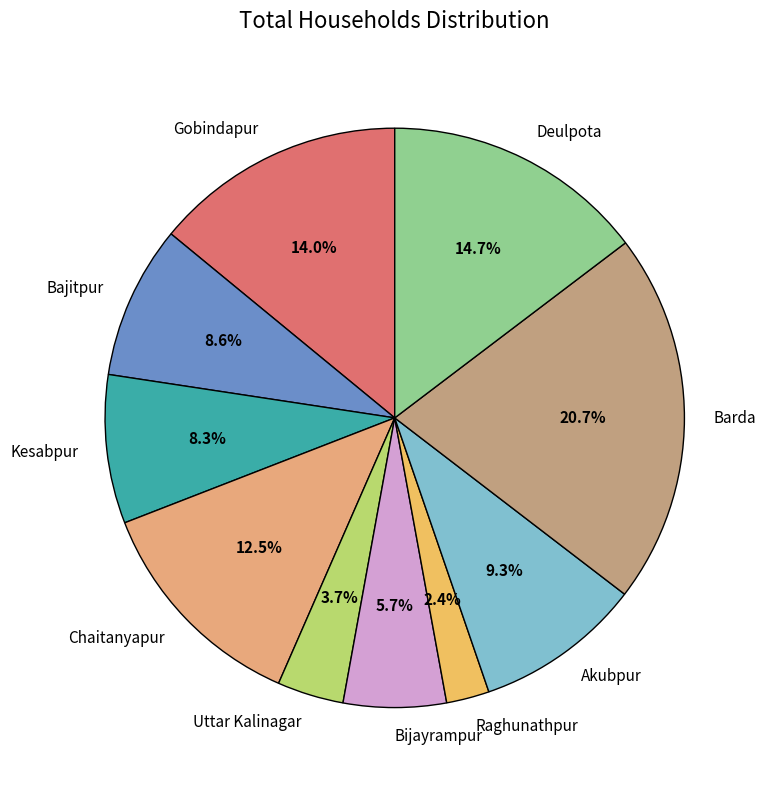

To the nearest percent, what portion does Bajitpur represent?

9%